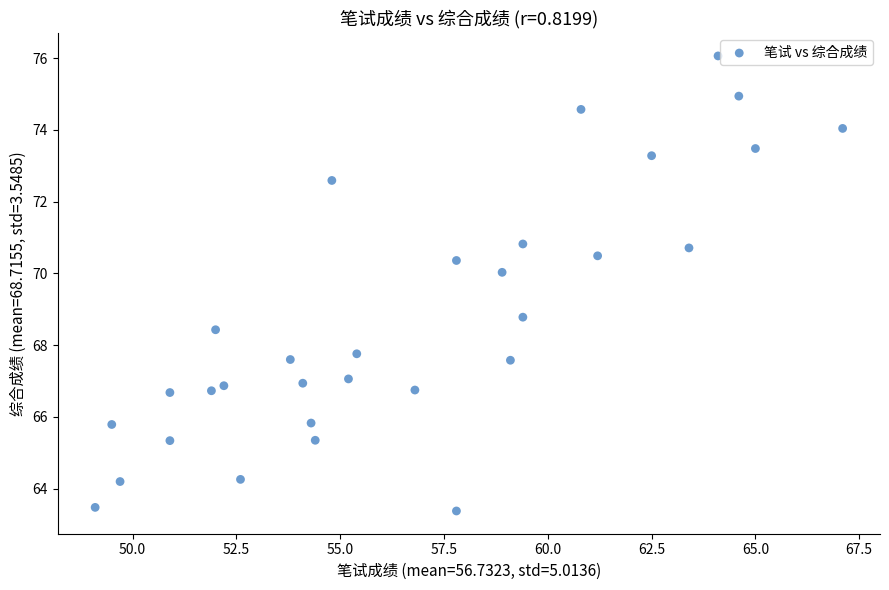

What is the range of X values (max minus min)?

18.0